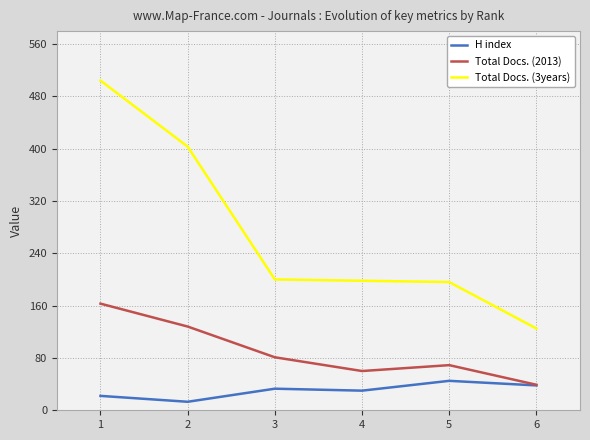

Which series changed the most between 3 and 6?

Total Docs. (3years)